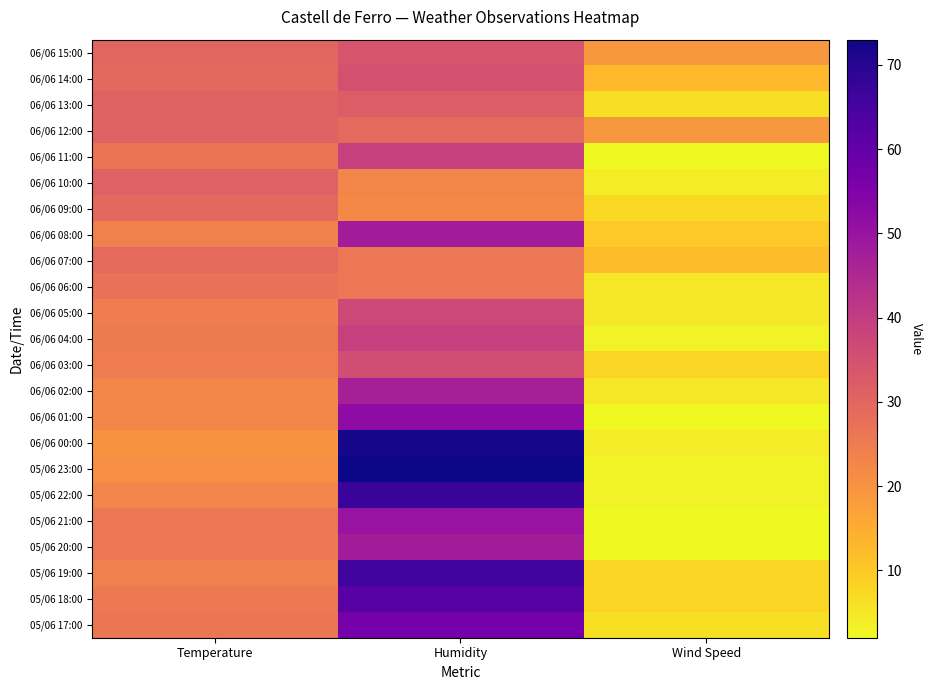

Which label corresponds to the smallest value in the chart?

Wind Speed